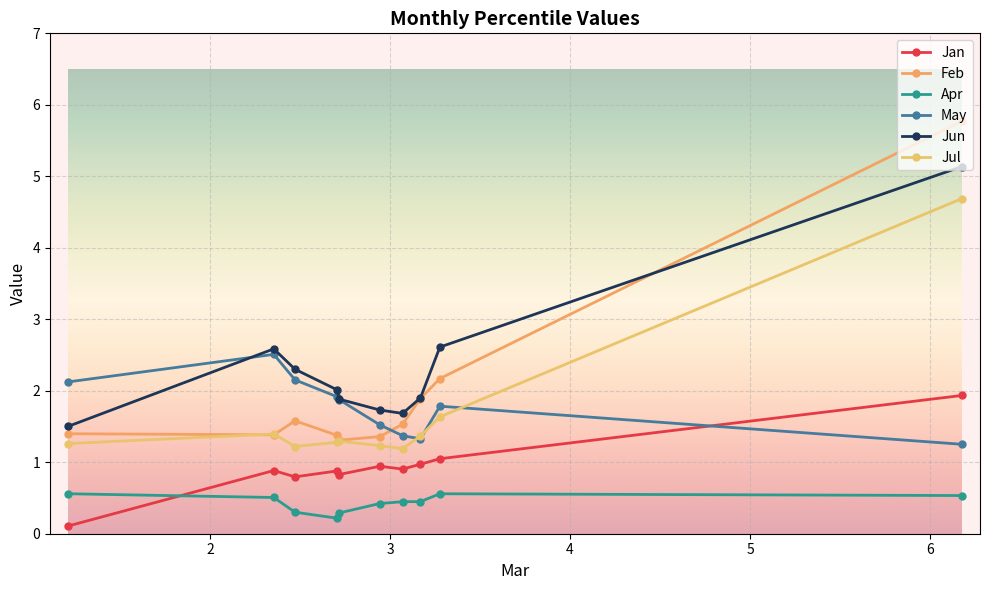

The value of Feb at pct05 is 5.8. True or false?

True